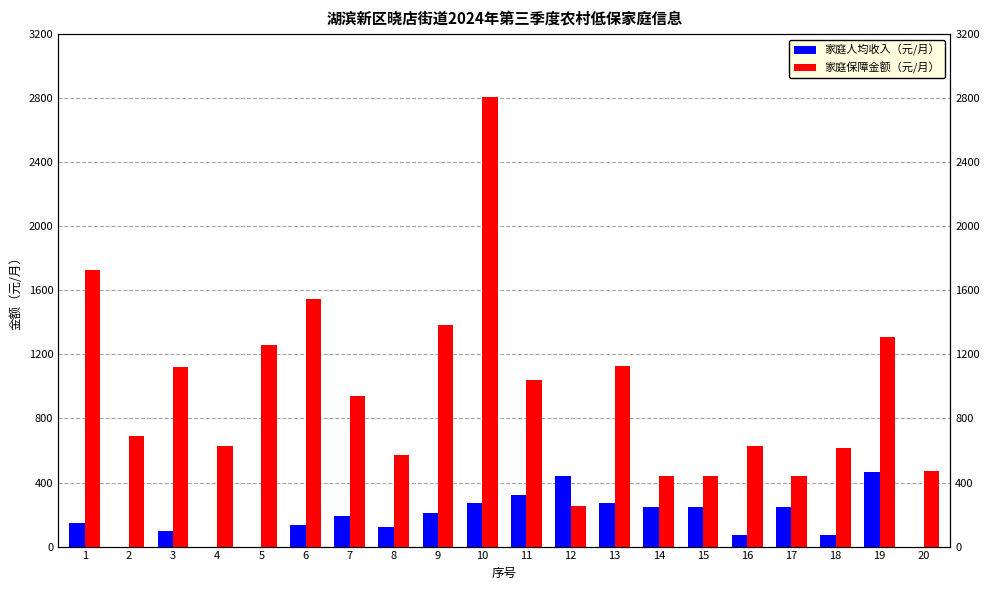

Are the bars horizontal?

No